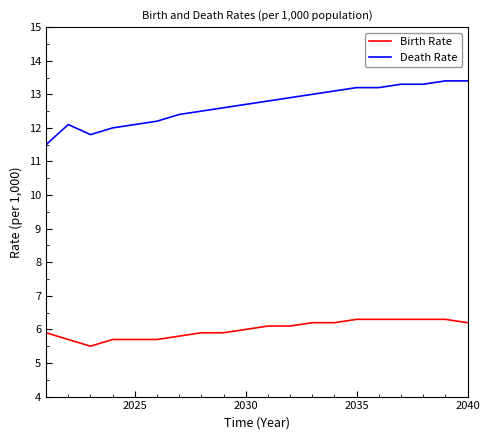

Which series has the largest total across all categories?

Death Rate